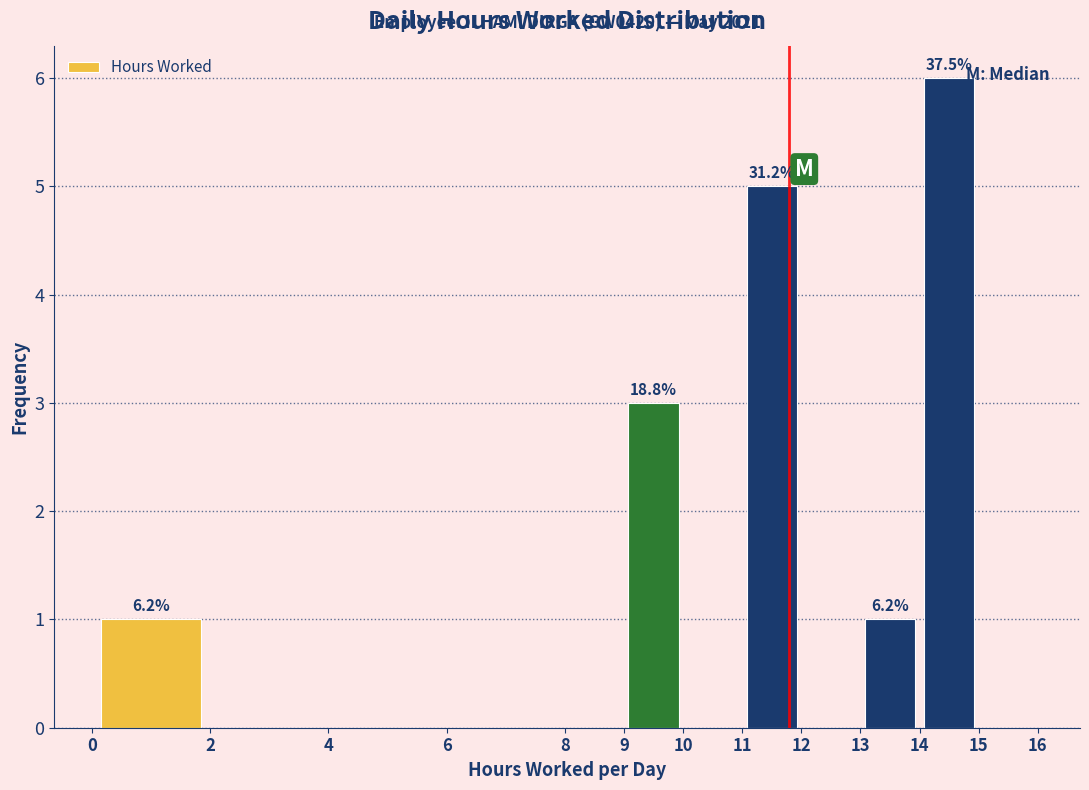

Over which range of the x-axis is the bar tallest?

14 to 15